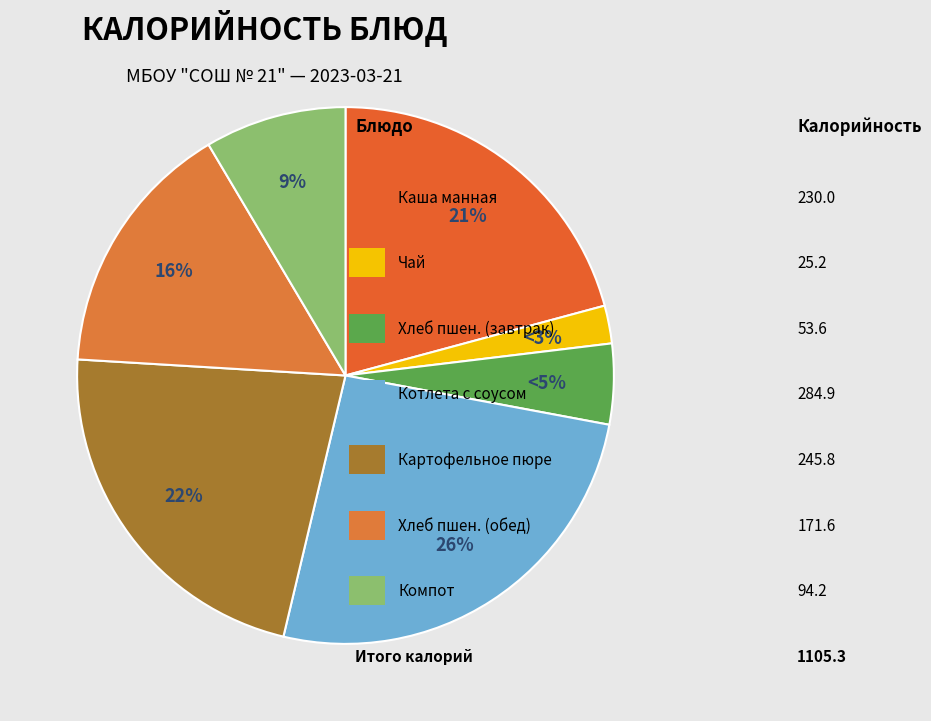

Which category has the smallest portion of the pie?

Чай